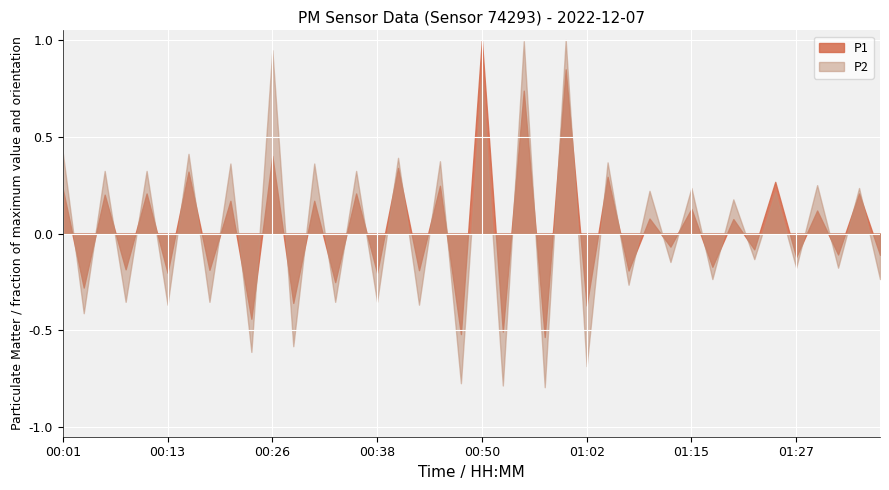

Where does the P2 series first go above 0?

00:01